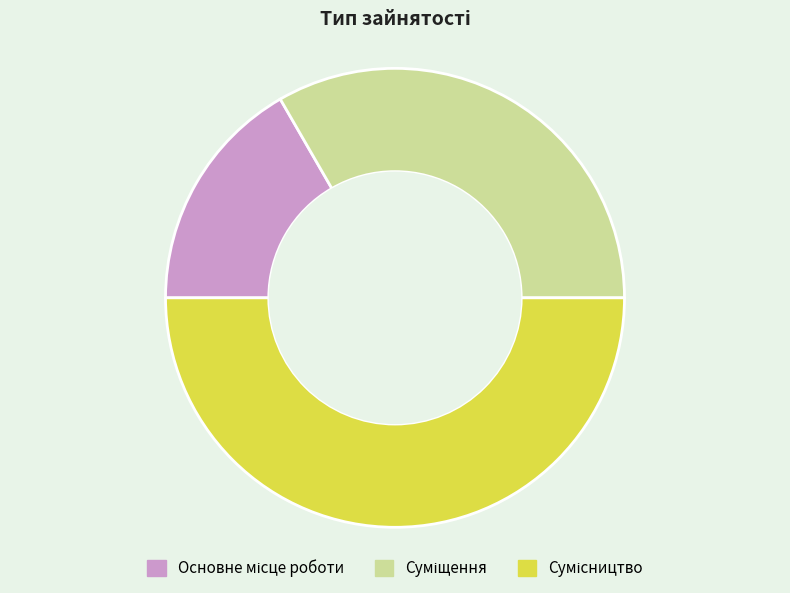

To the nearest percent, what is the difference between the largest and smallest slice percentages?

33%